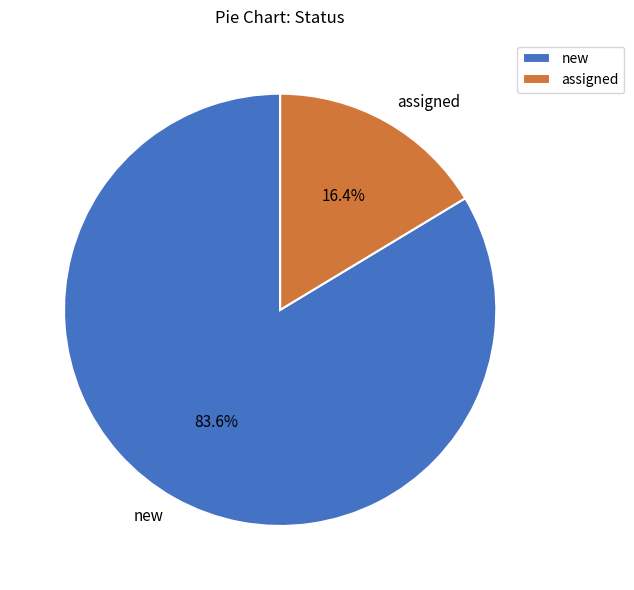

To the nearest percent, what is the combined percentage of assigned and new?

100%